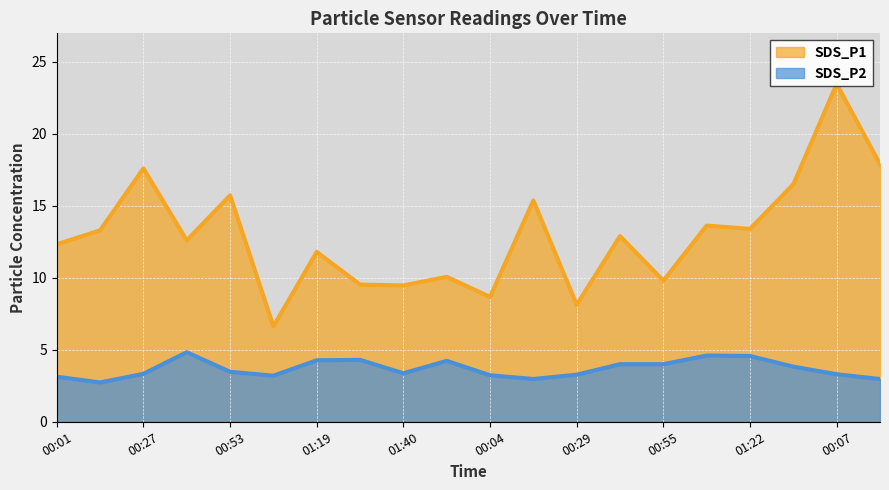

Reading left to right, extract all data points from this chart.

SDS_P1: 12.3	13.3	17.6	12.6	15.7	6.6	11.8	9.5	9.5	10.1	8.7	15.4	8.1	12.9	9.8	13.6	13.4	16.5	23.5	17.9
SDS_P2: 3.1	2.7	3.3	4.8	3.5	3.2	4.3	4.3	3.4	4.2	3.2	3.0	3.3	4.0	4.0	4.6	4.6	3.8	3.3	3.0